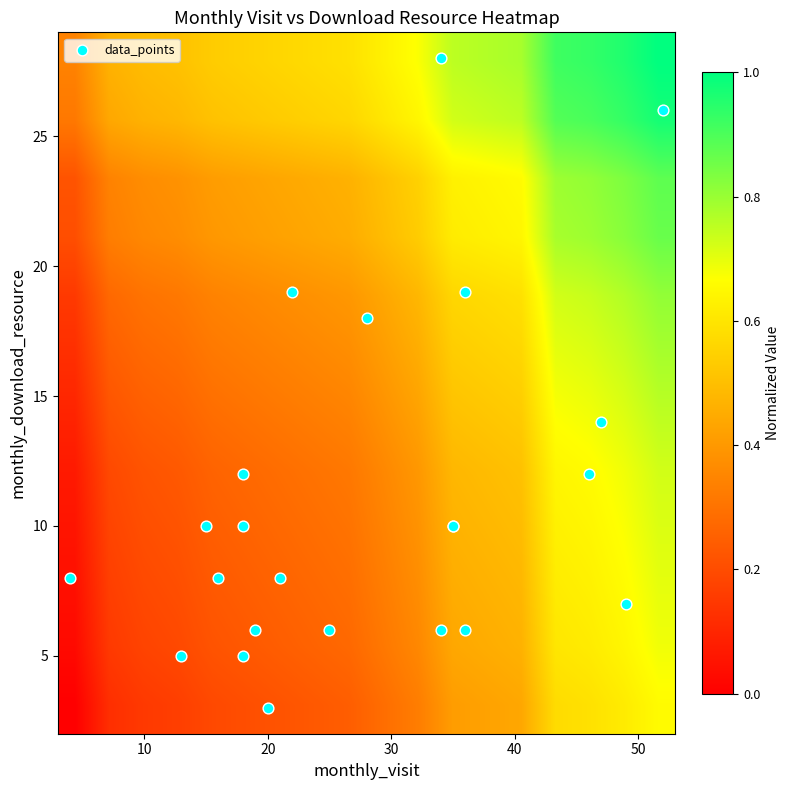

What is the minimum value shown in the chart?

3